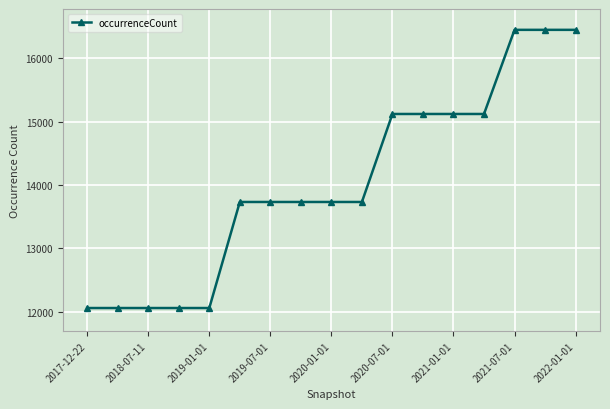

What is the value of the 1st point from the left?

12059